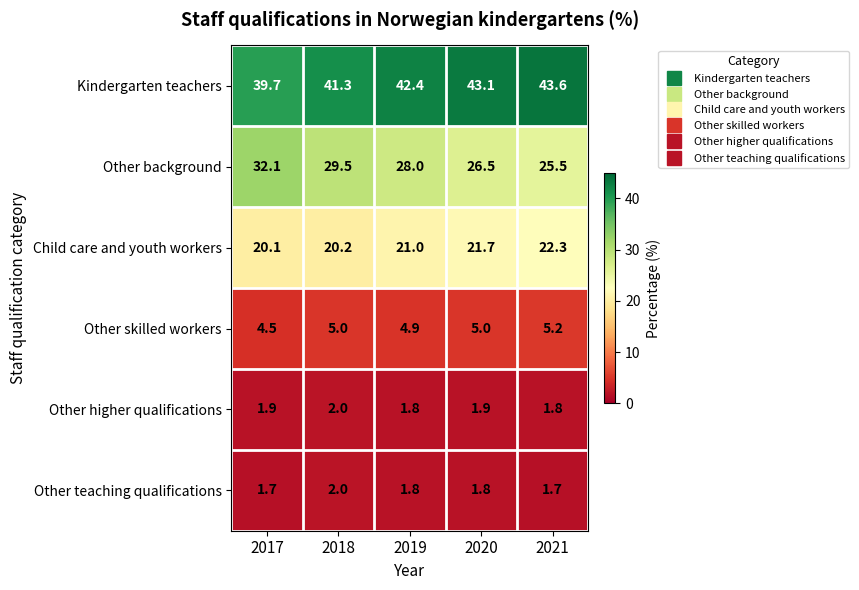

What is the difference between the Other background values at 2021 and 2018?

4.0